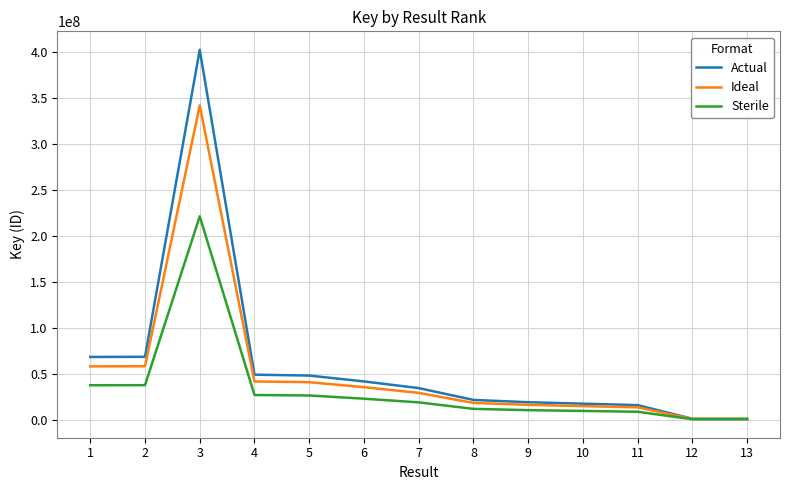

Rank the series by their maximum value, from lowest to highest.

Sterile, Ideal, Actual